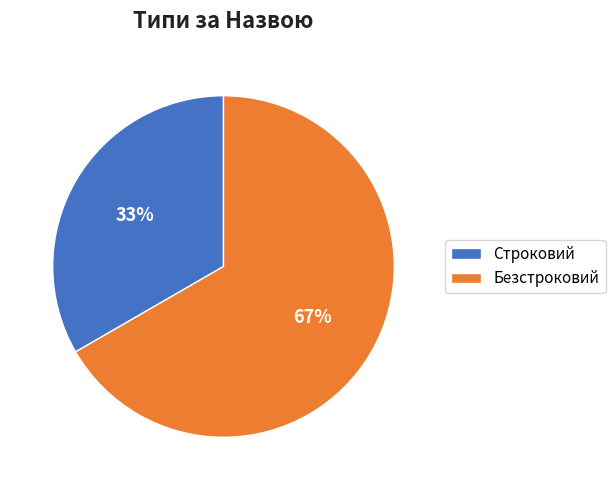

How many slices are in this pie chart?

2